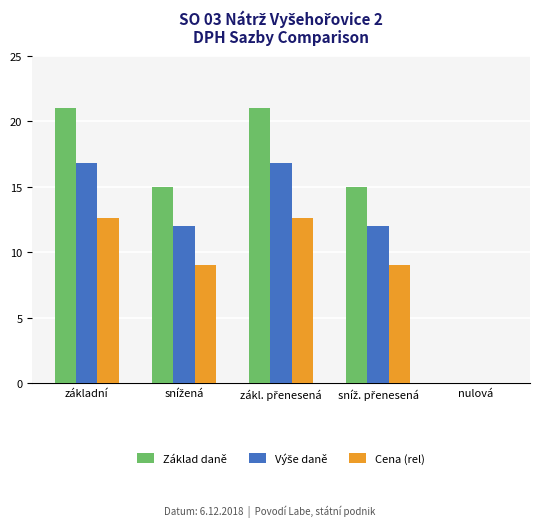

True or false: Základ daně has a value of 5.7 at základní.

False